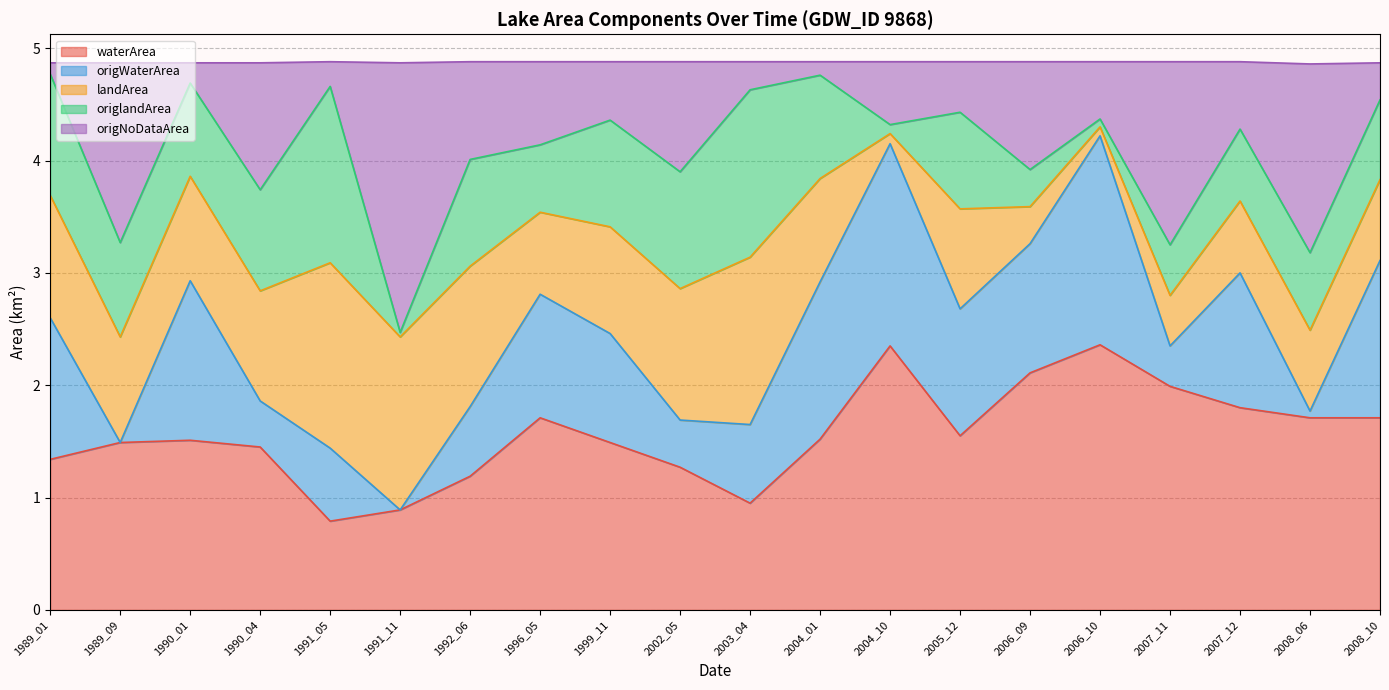

Which category has the lowest value across all series?

1991_05